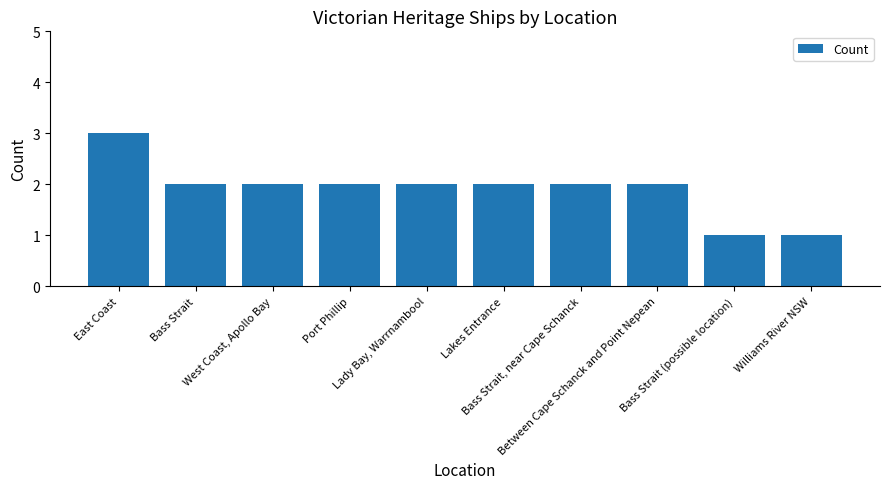

What is the sum of all values?

19